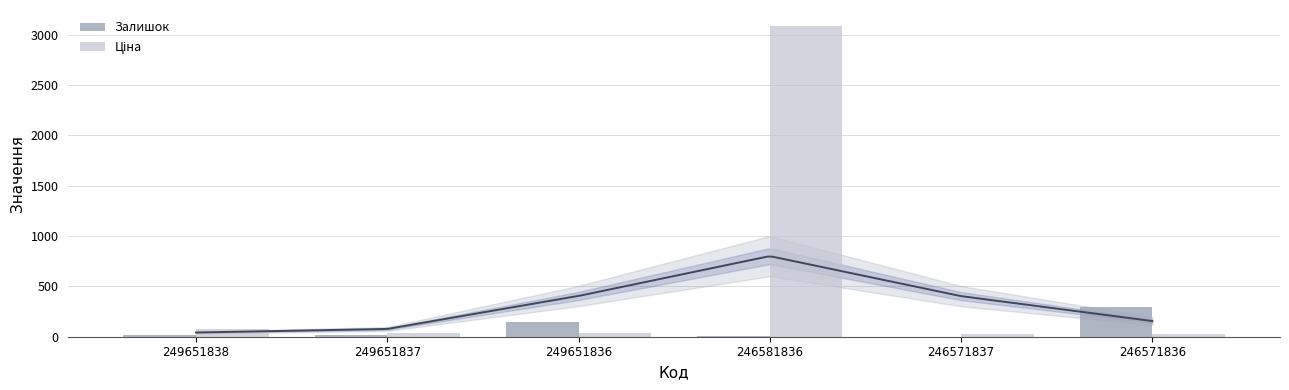

What is the approximate value of Залишок at 249651837?

13.0